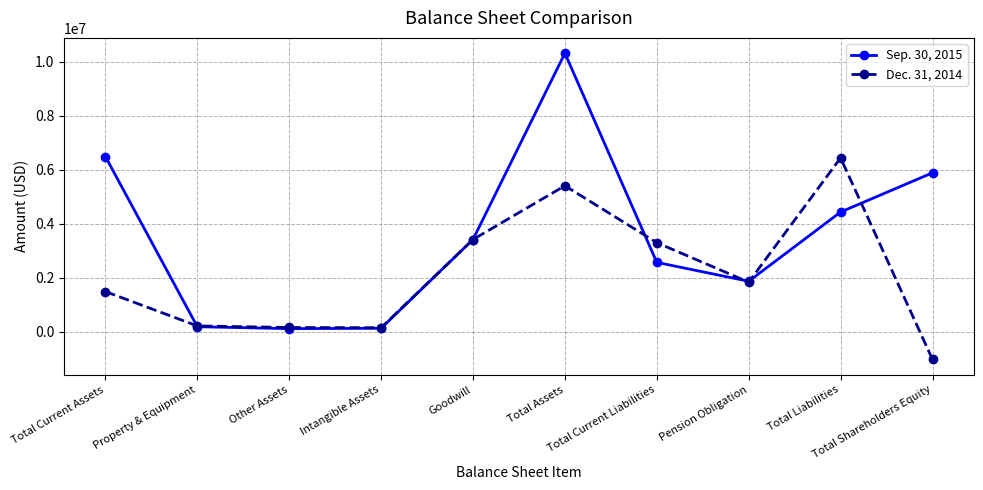

Does the chart have visible grid lines?

Yes